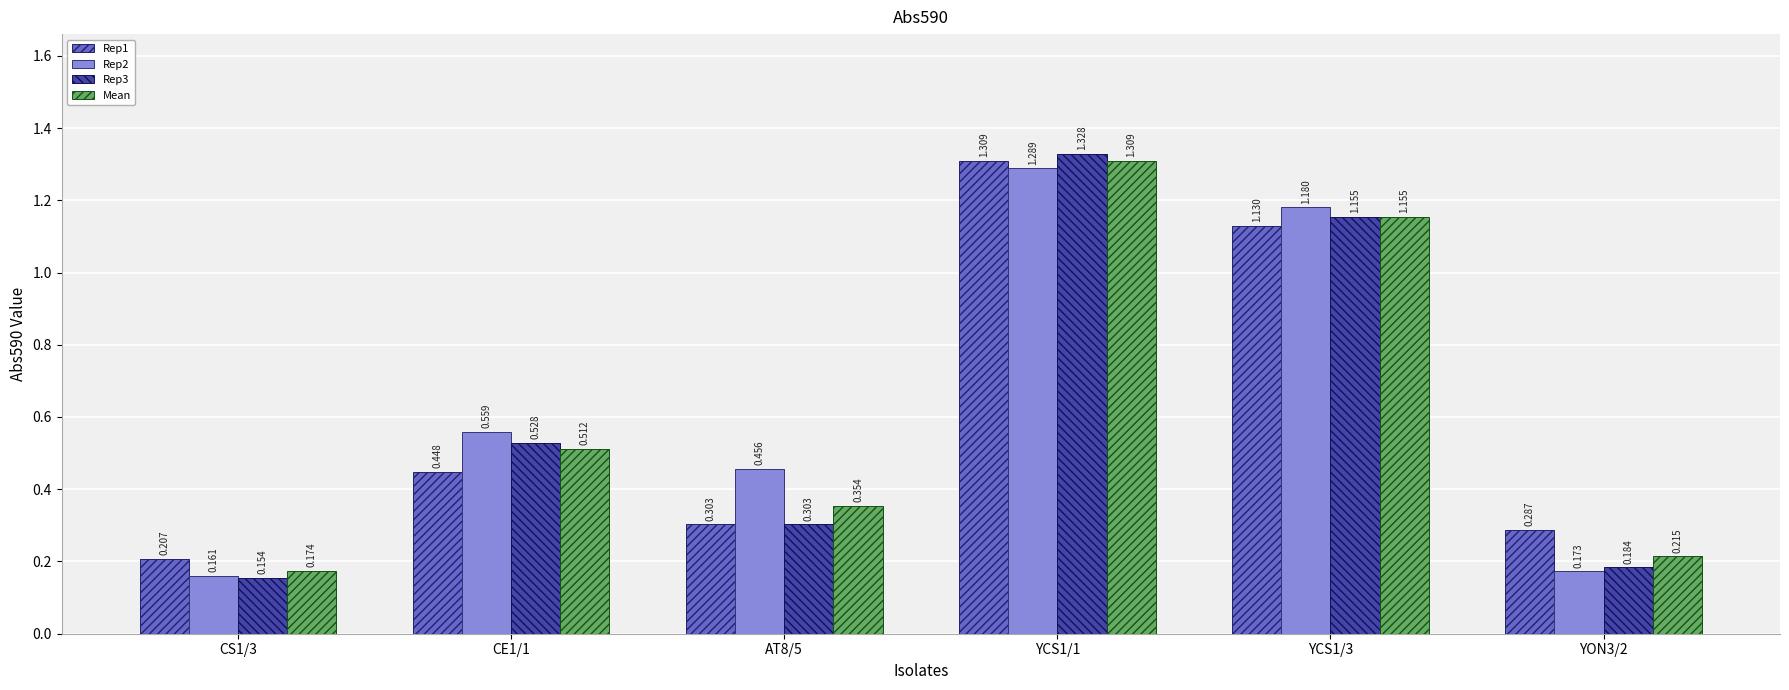

List the labels in order of Mean value, smallest first.

CS1/3, YON3/2, AT8/5, CE1/1, YCS1/3, YCS1/1